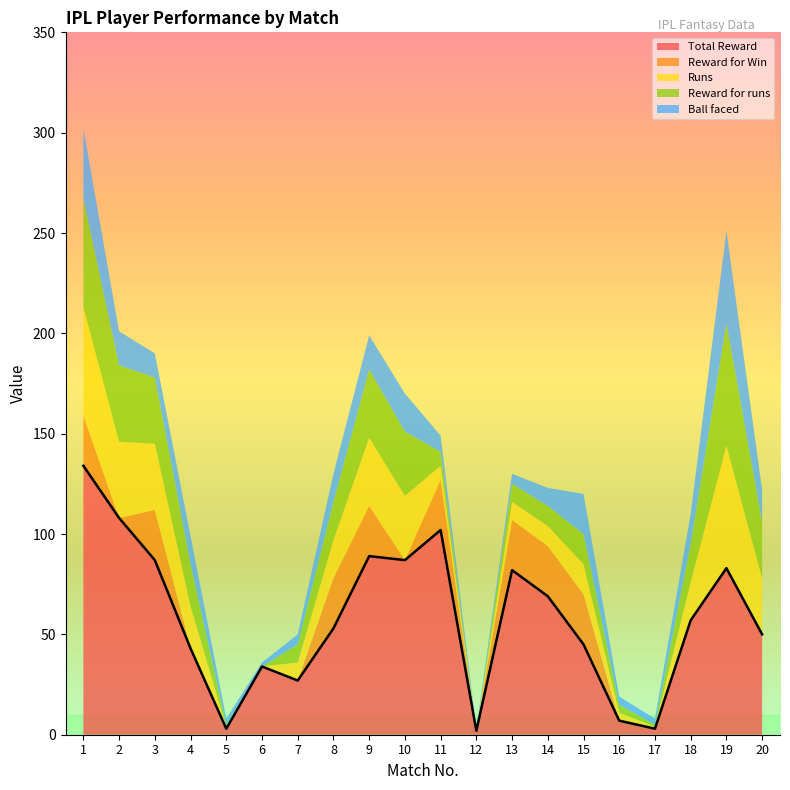

Does the chart have visible grid lines?

No